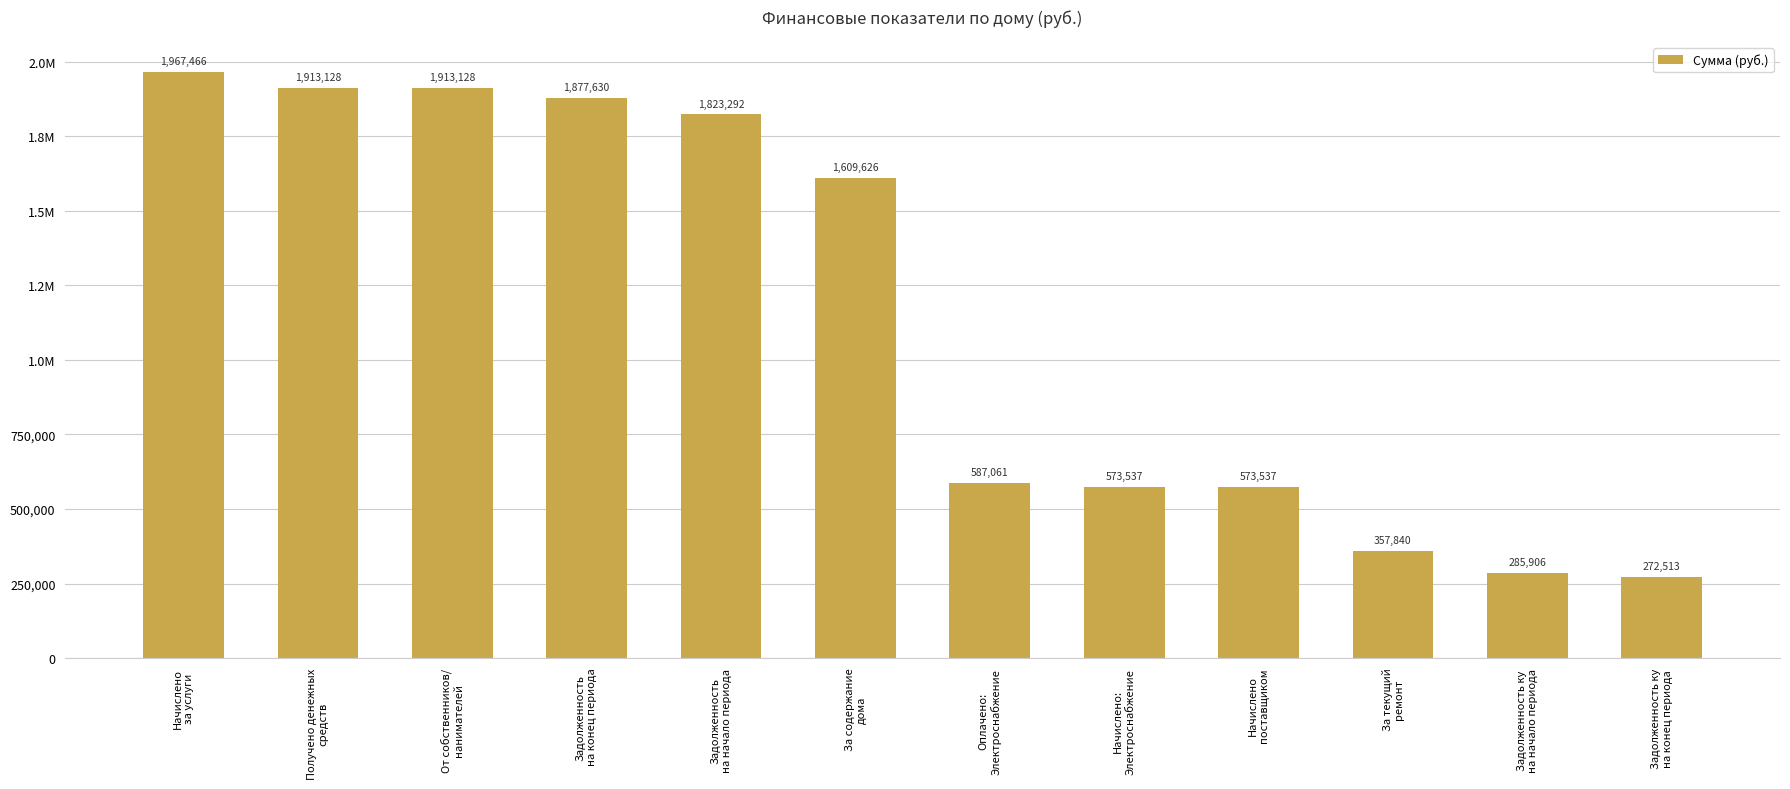

The value at Задолженность ку
на конец периода is 272513.5. True or false?

True